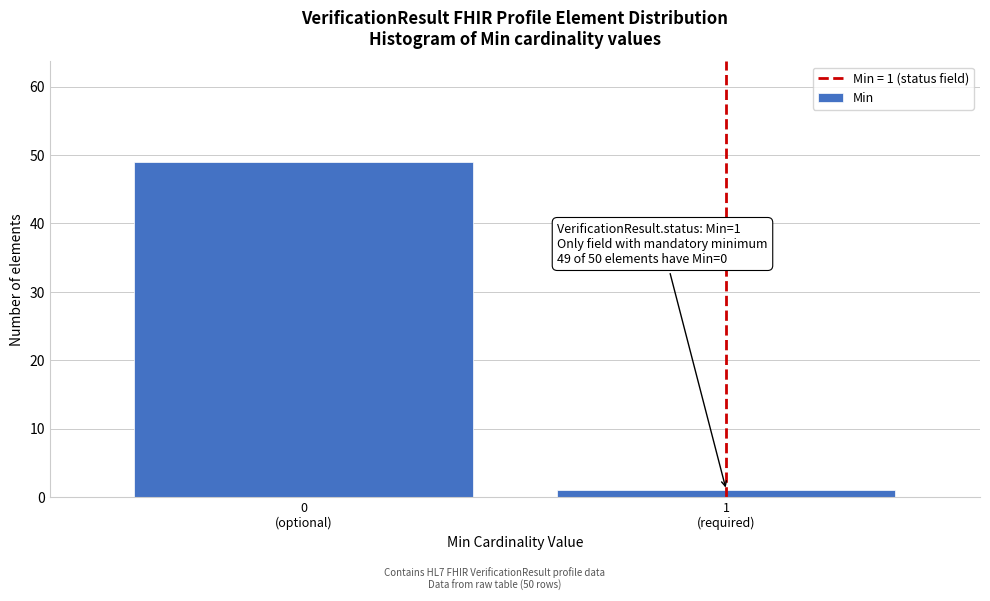

Reading right to left, list all the values displayed in this chart.

1	49